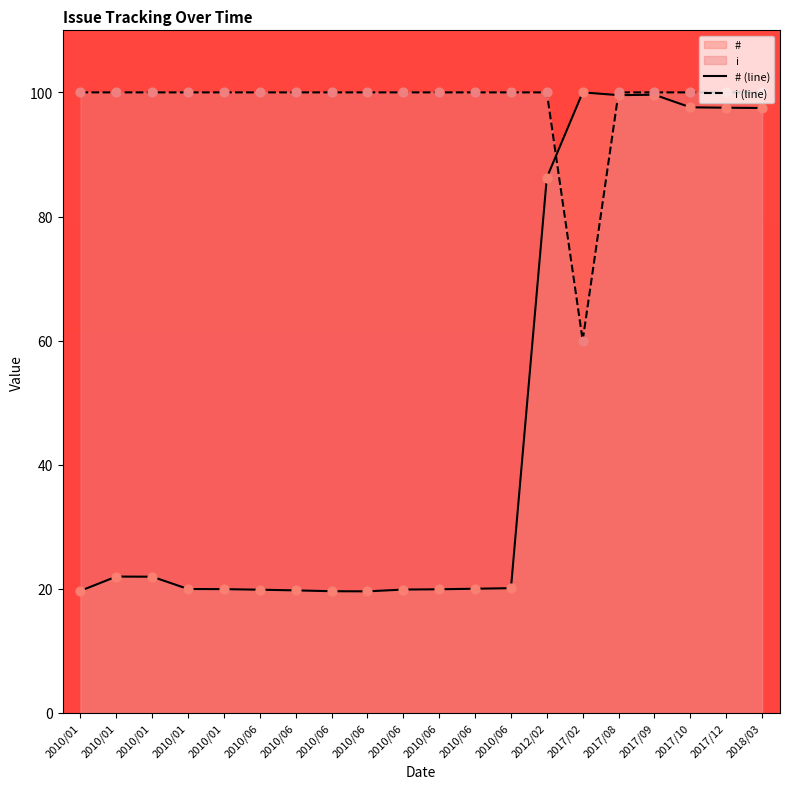

Is the value of i at 2017/09 greater than the value of # at 2017/10?

Yes